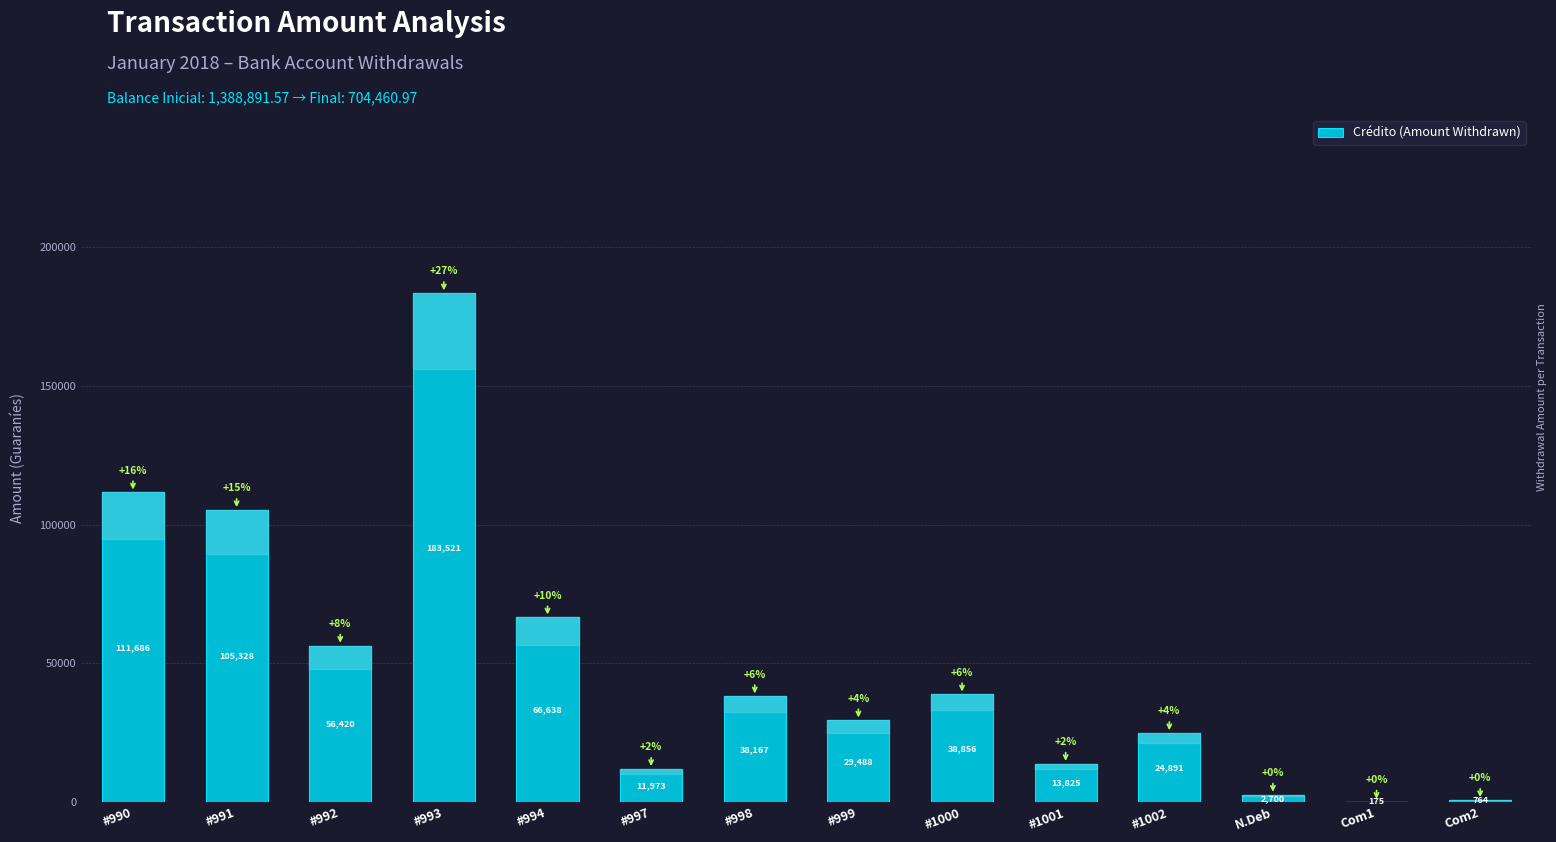

What is the maximum value shown in the chart?

183521.1